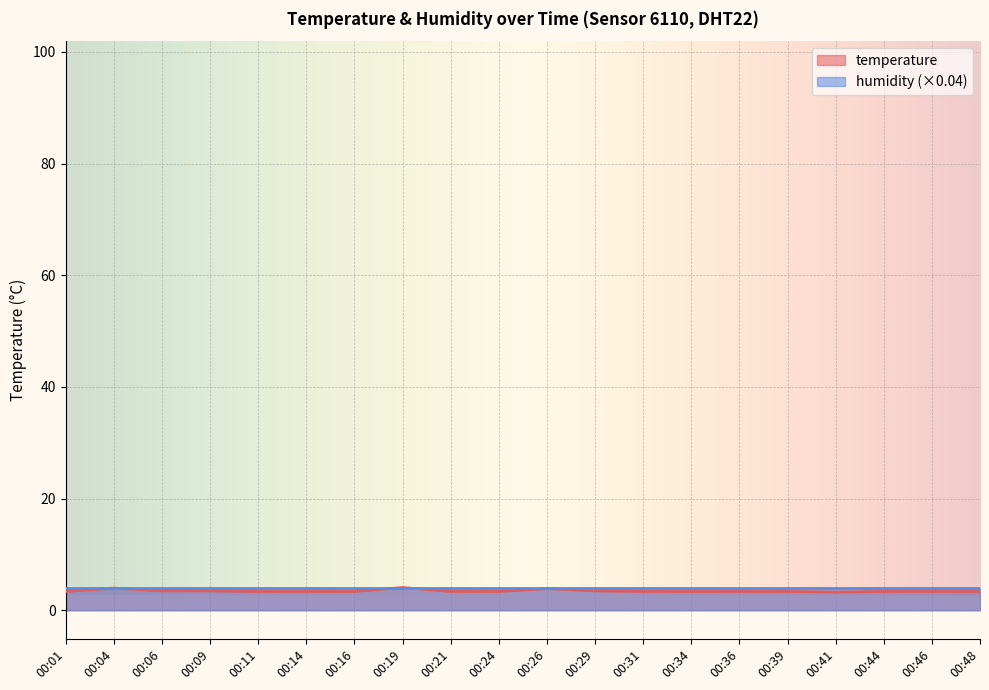

List the labels in order of value, largest first.

00:19, 00:04, 00:26, 00:06, 00:09, 00:29, 00:01, 00:11, 00:14, 00:16, 00:21, 00:24, 00:31, 00:34, 00:36, 00:39, 00:44, 00:46, 00:48, 00:41